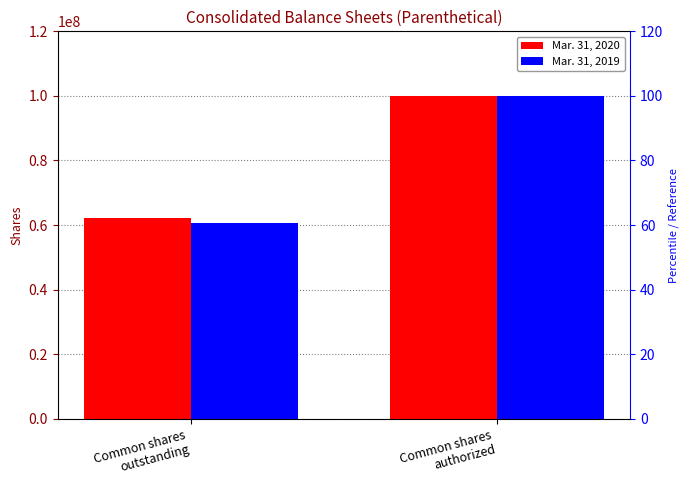

List the labels in order of Mar. 31, 2019 value, smallest first.

Common shares
outstanding, Common shares
authorized